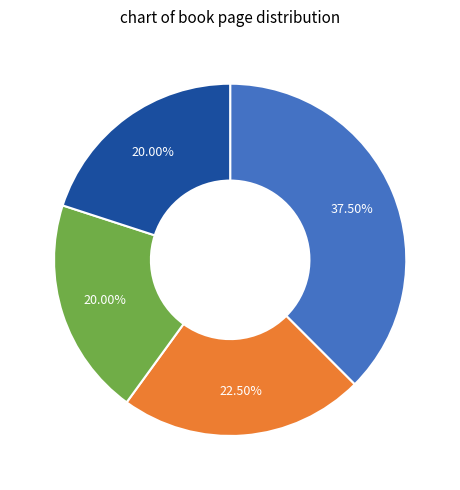

To the nearest percent, what is the average slice percentage?

25%